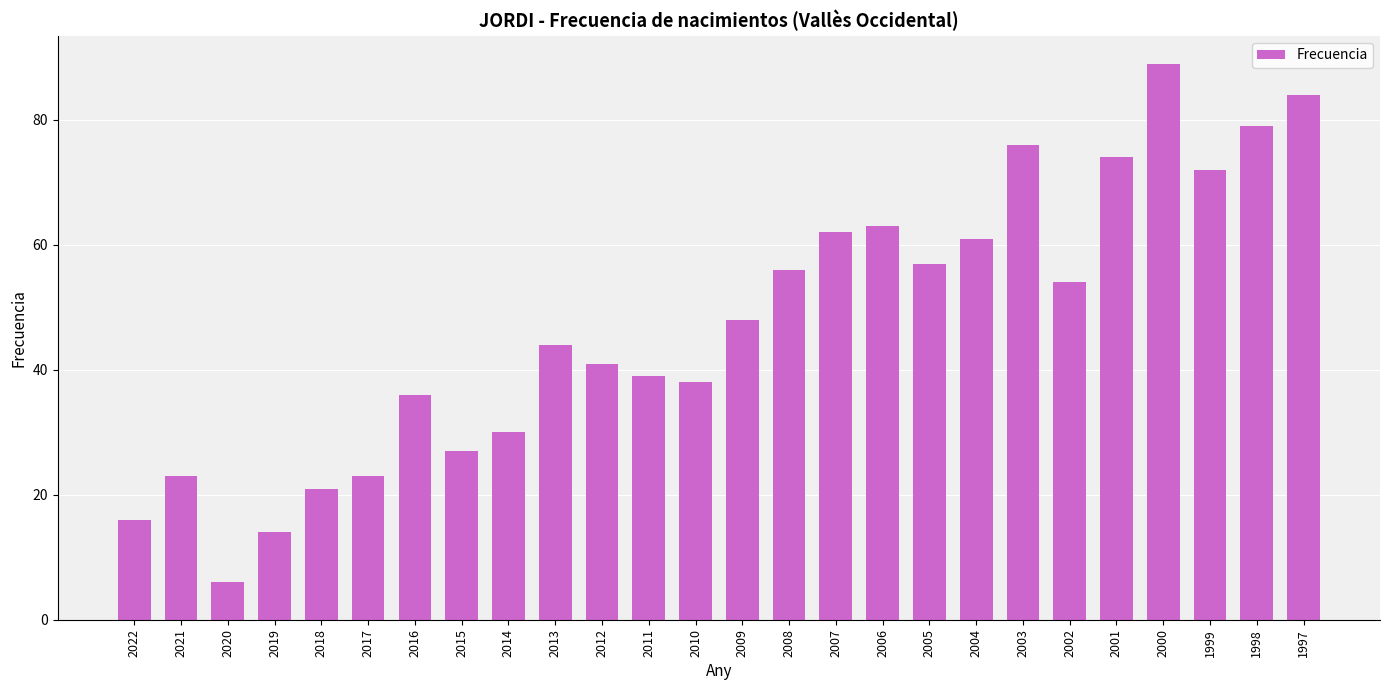

What is the change in value from 2020 to 2001?

+68